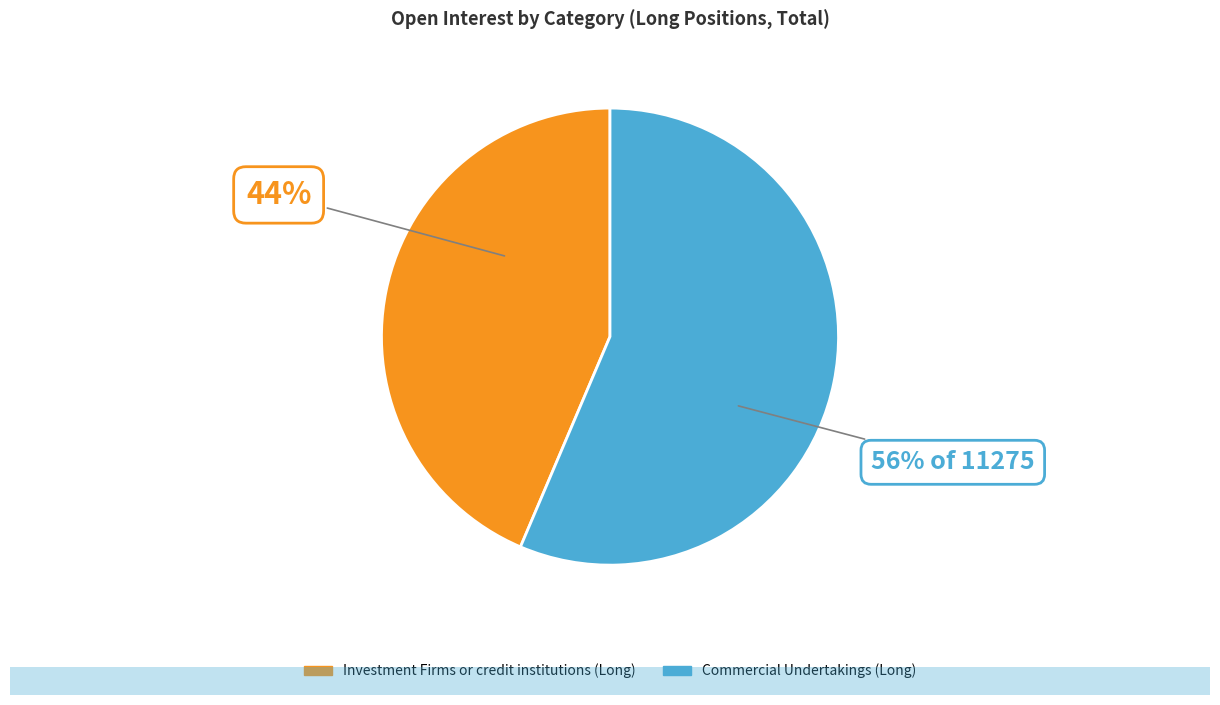

Do Investment Firms or credit institutions (Long) and Commercial Undertakings (Long) together represent more than half of the pie?

Yes